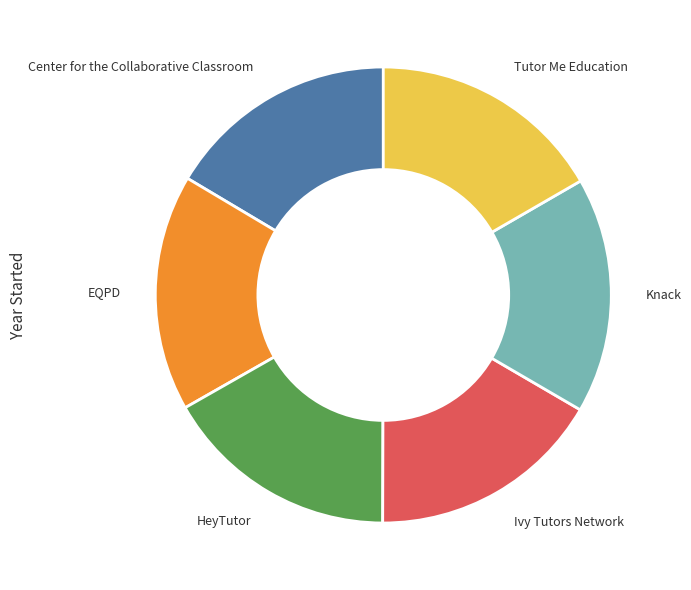

Approximately how many times larger is the value at Center for the Collaborative Classroom compared to Tutor Me Education?

1.0